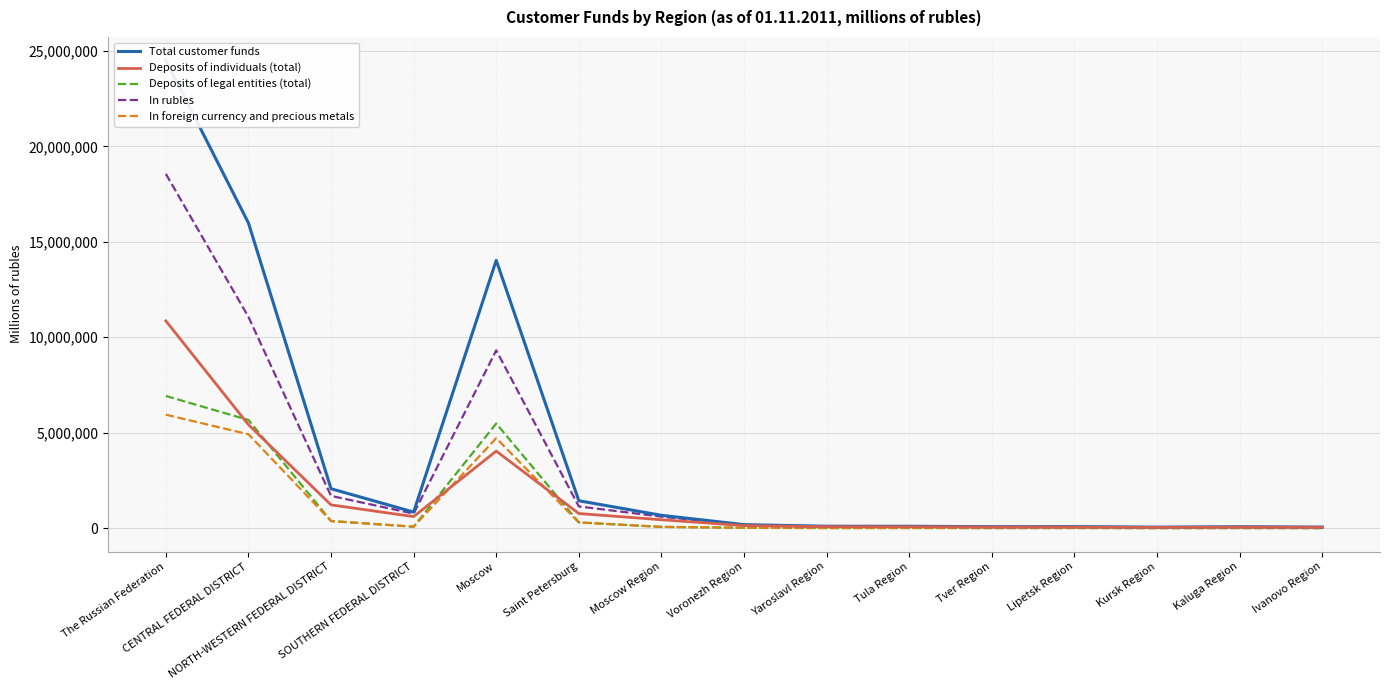

Which series has the largest range (max minus min)?

Total customer funds